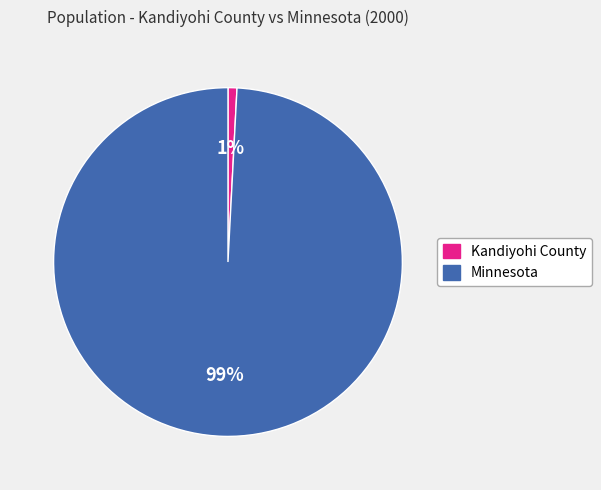

How many slices are in this pie chart?

2